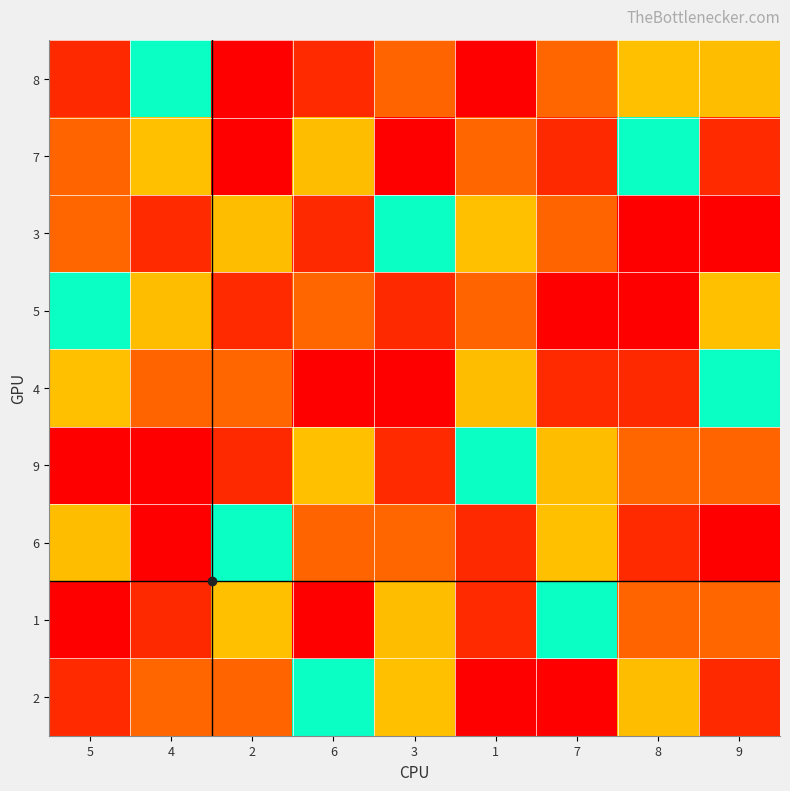

Reading left to right, what are all the values shown in this chart?

8: 5=8	4=5	2=1	6=2	3=7	1=9	7=3	8=4	9=6
7: 5=7	4=4	2=9	6=6	3=1	1=3	7=8	8=5	9=2
3: 5=3	4=2	2=6	6=8	3=5	1=4	7=7	8=1	9=9
5: 5=5	4=6	2=2	6=3	3=8	1=7	7=1	8=9	9=4
4: 5=4	4=7	2=3	6=1	3=9	1=6	7=2	8=8	9=5
9: 5=9	4=1	2=8	6=4	3=2	1=5	7=6	8=3	9=7
6: 5=6	4=9	2=5	6=7	3=3	1=8	7=4	8=2	9=1
1: 5=1	4=8	2=4	6=9	3=6	1=2	7=5	8=7	9=3
2: 5=2	4=3	2=7	6=5	3=4	1=1	7=9	8=6	9=8